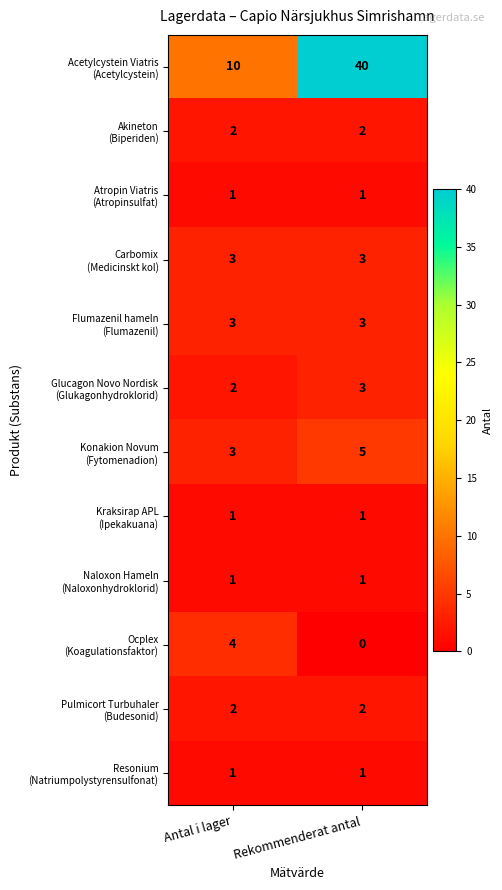

What is the greatest value displayed?

40